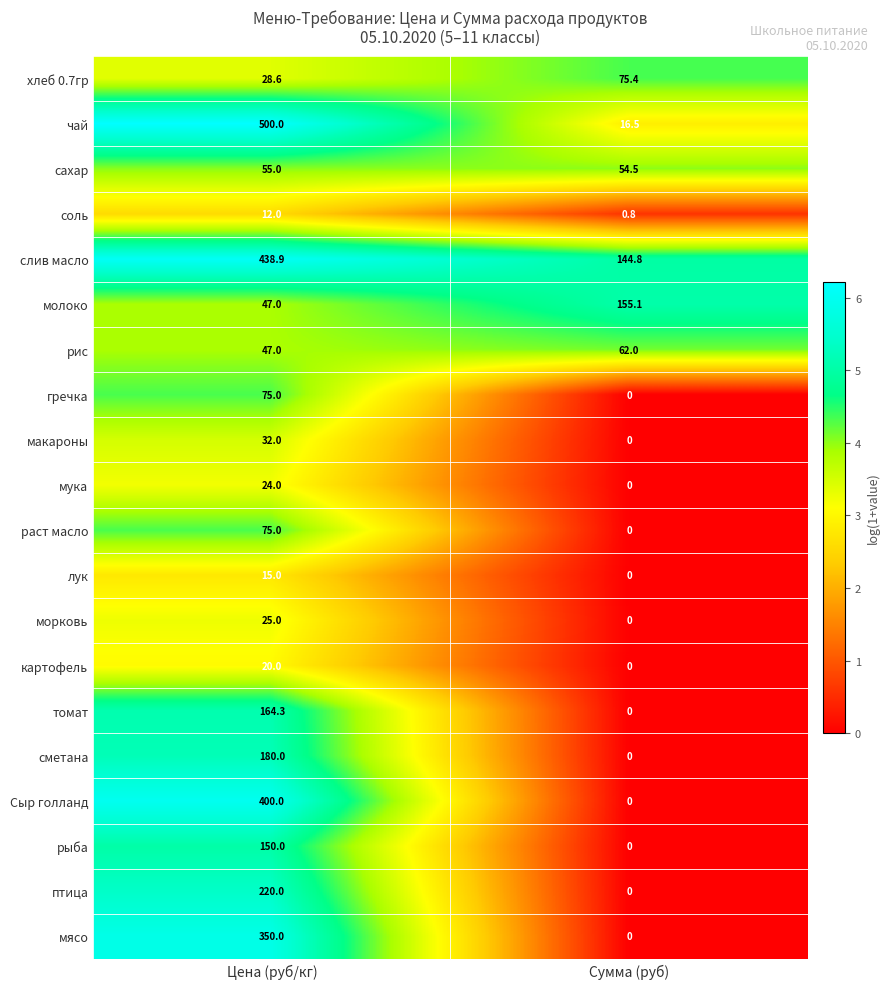

At how many categories does at least one series exceed 0?

2